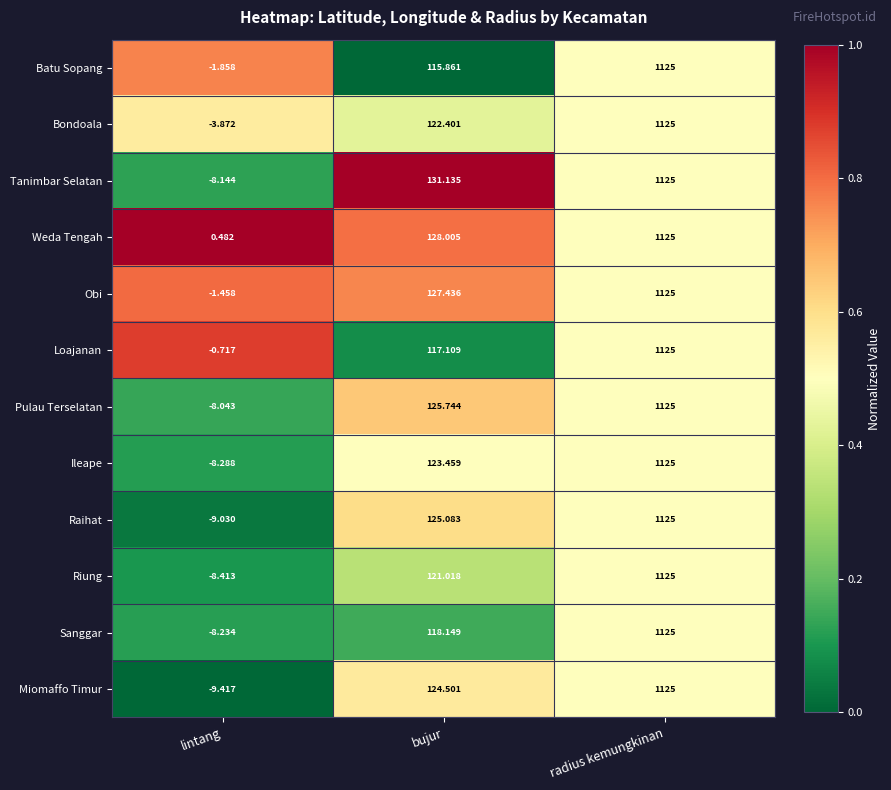

Which series has the widest spread of values?

Miomaffo Timur